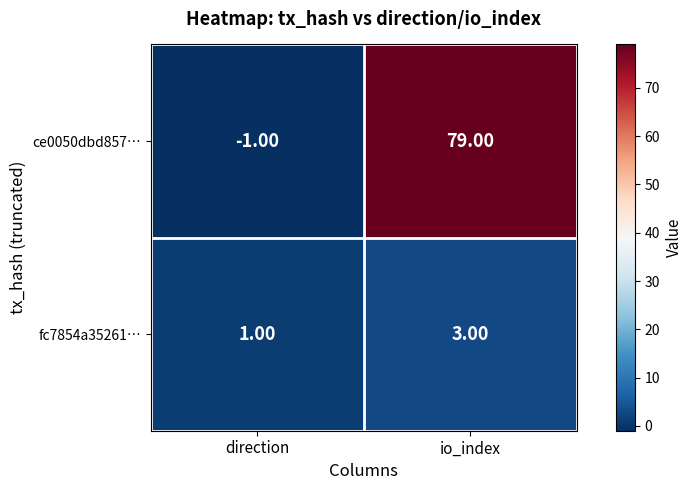

Which series has the largest total across all categories?

ce0050dbd857…